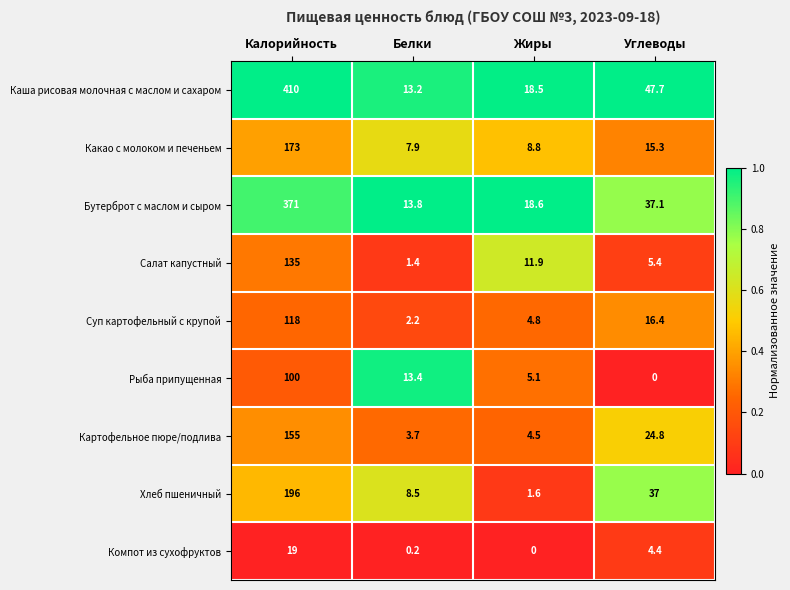

At which category does the chart reach its peak across all series?

Калорийность